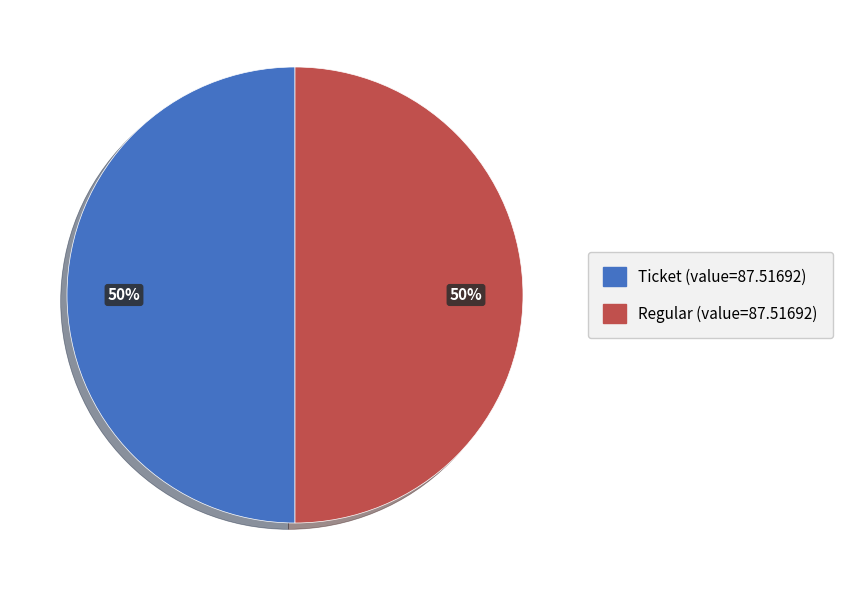

To the nearest percent, what is the average slice percentage?

50%